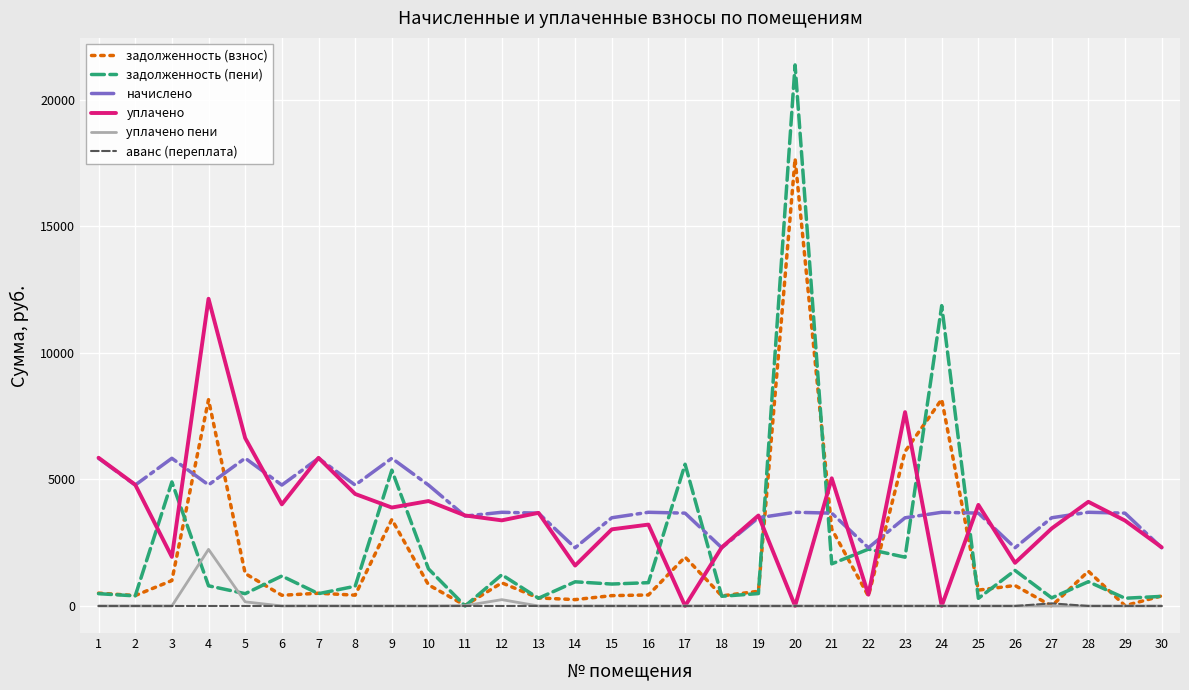

What is the maximum value shown in the chart?

21372.7